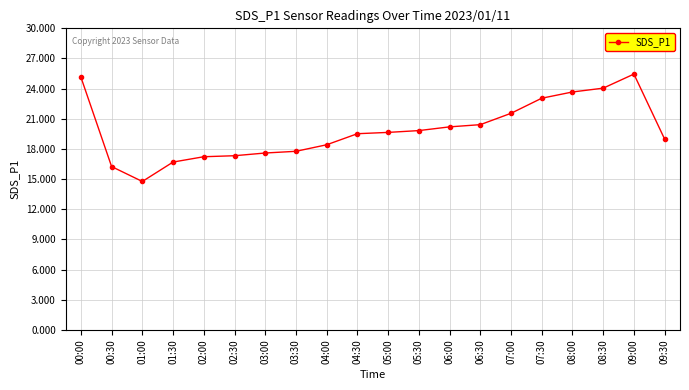

What is the label of the 4th point from the left?

01:30